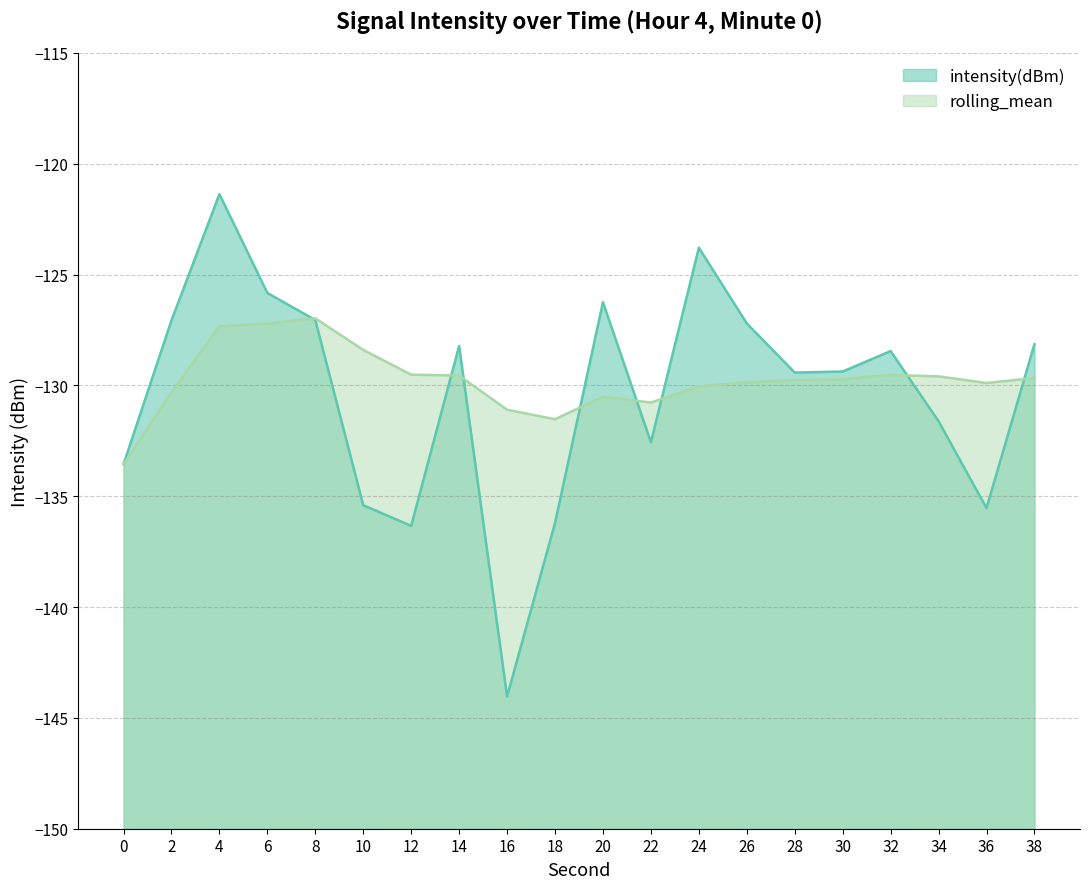

Where do rolling_mean and intensity(dBm) first cross each other?

6 and 8